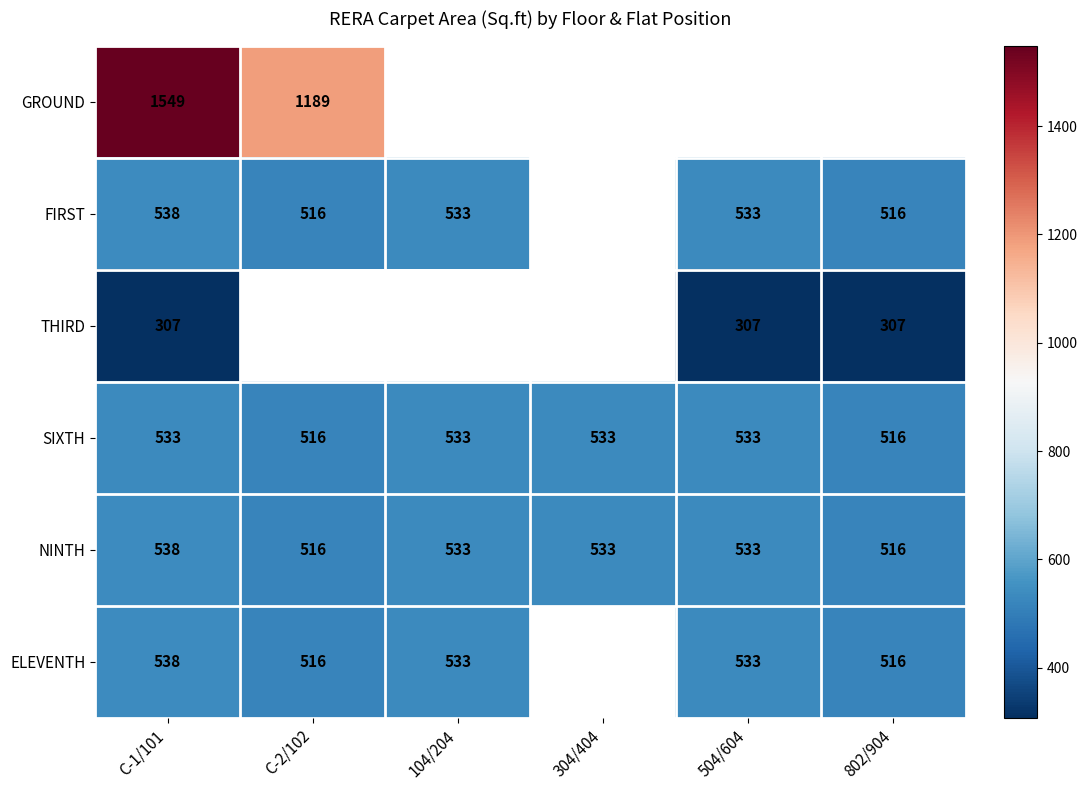

What is the sum of all NINTH values?

3169